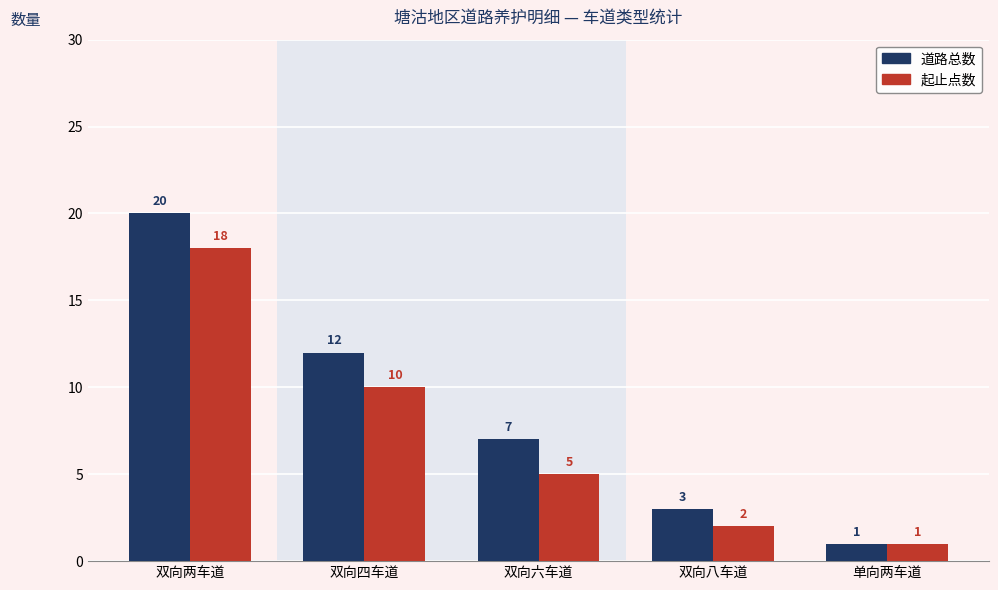

What position from the right is 双向两车道?

5